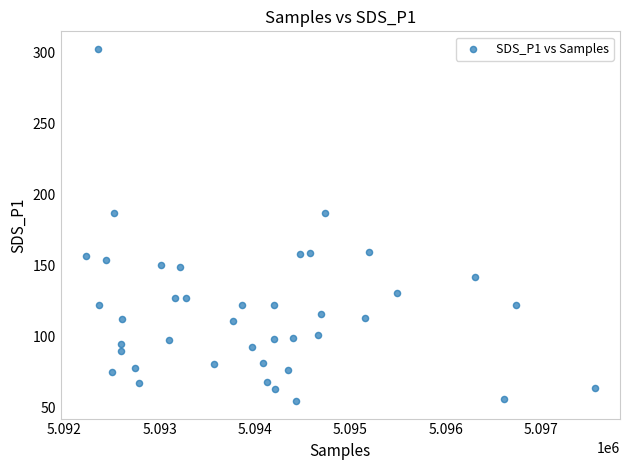

What is the range of Y values (max minus min)?

247.6